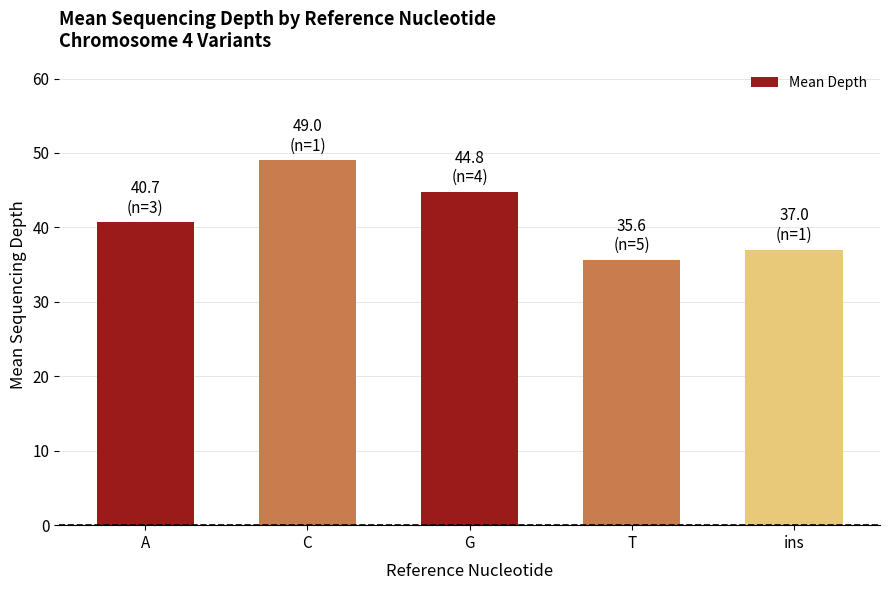

How many values are below 40?

2